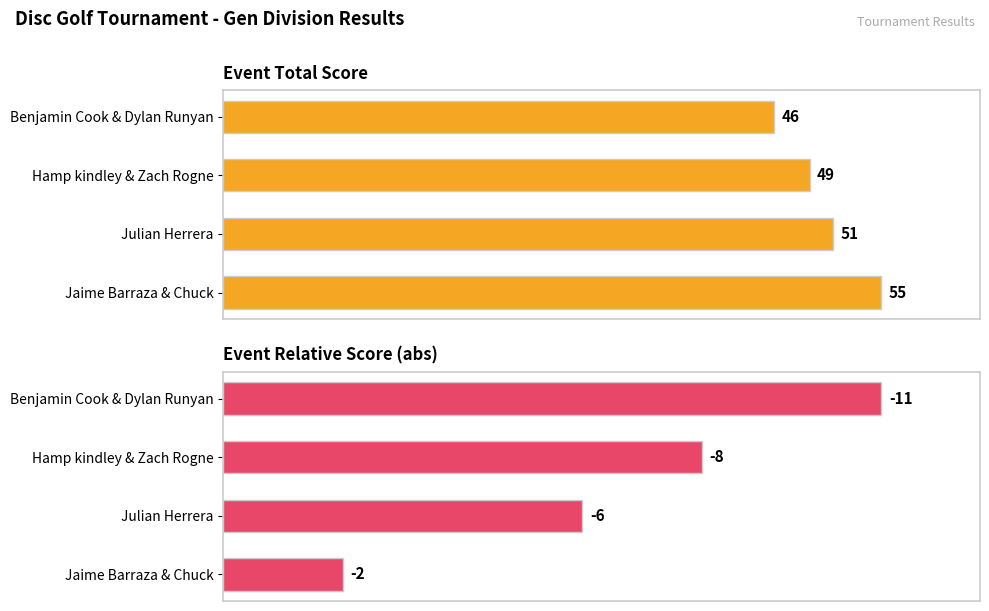

The event_relative_score series shows 1 at 3. True or false?

False